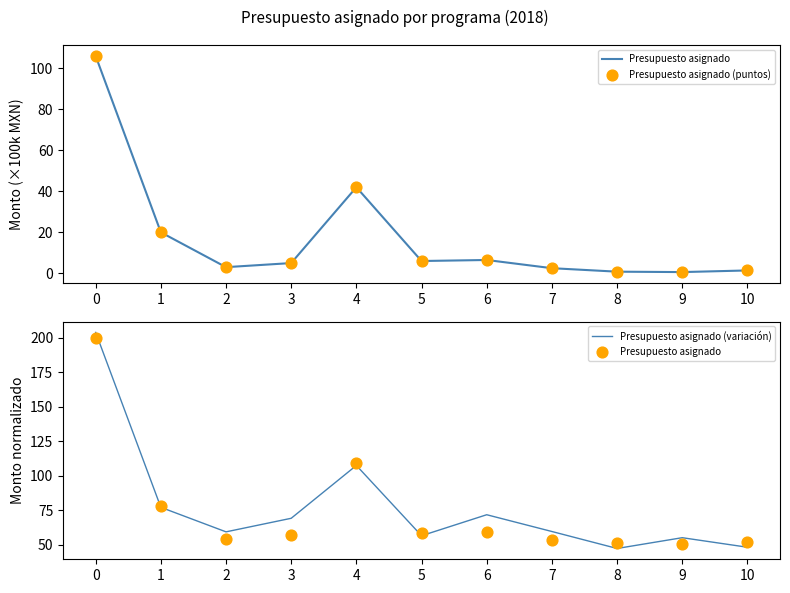

What are all the series names shown in the legend?

Presupuesto asignado, Presupuesto asignado (puntos), Presupuesto asignado (variación)